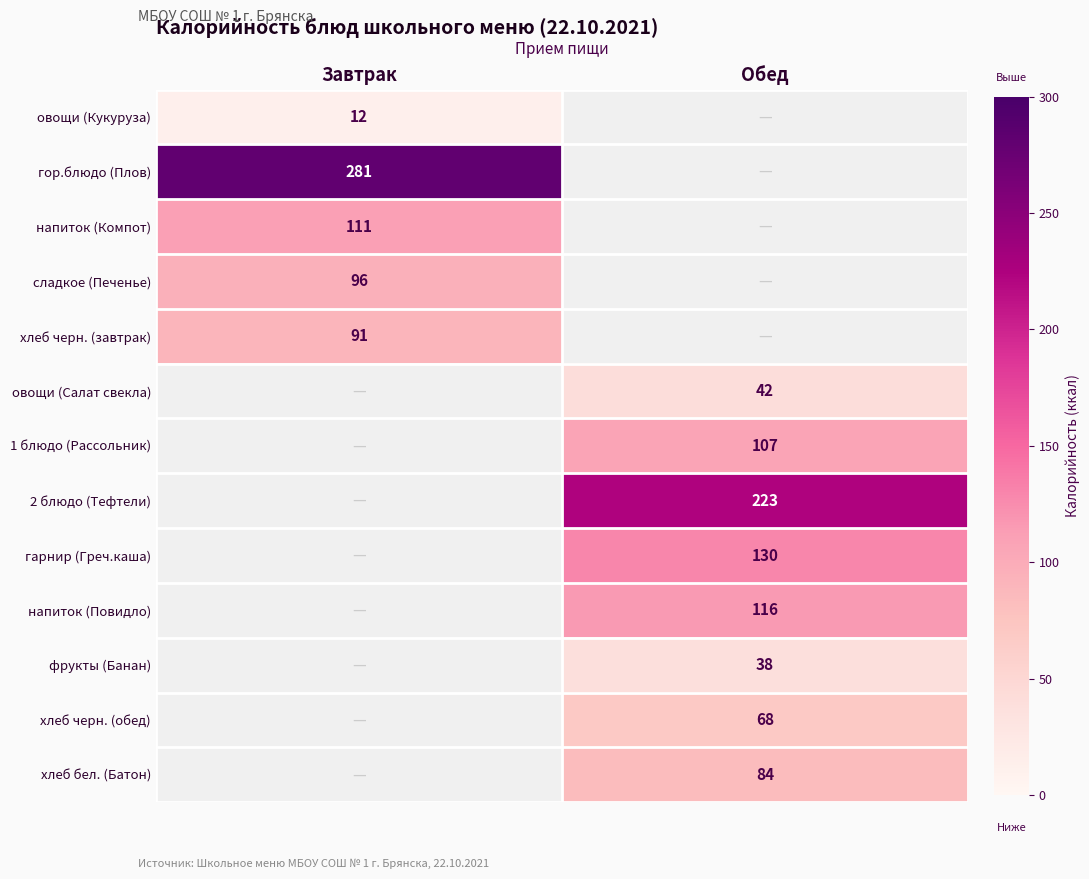

Is it true that хлеб черн. (завтрак) equals 63 at Завтрак?

False